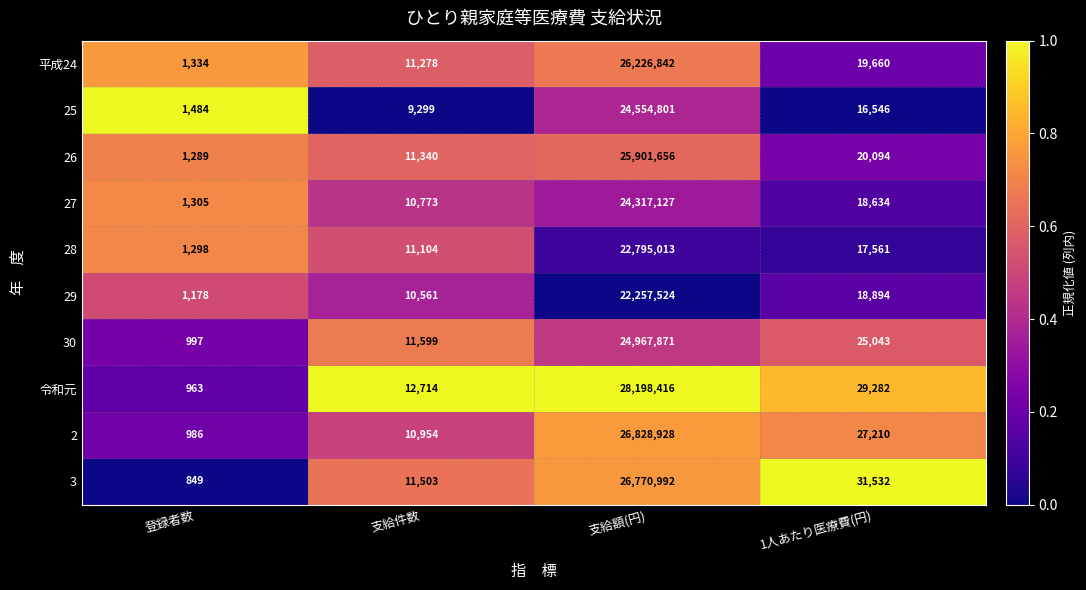

Rank the series by their maximum value, from highest to lowest.

令和元, 2, 3, 平成24, 26, 30, 25, 27, 28, 29